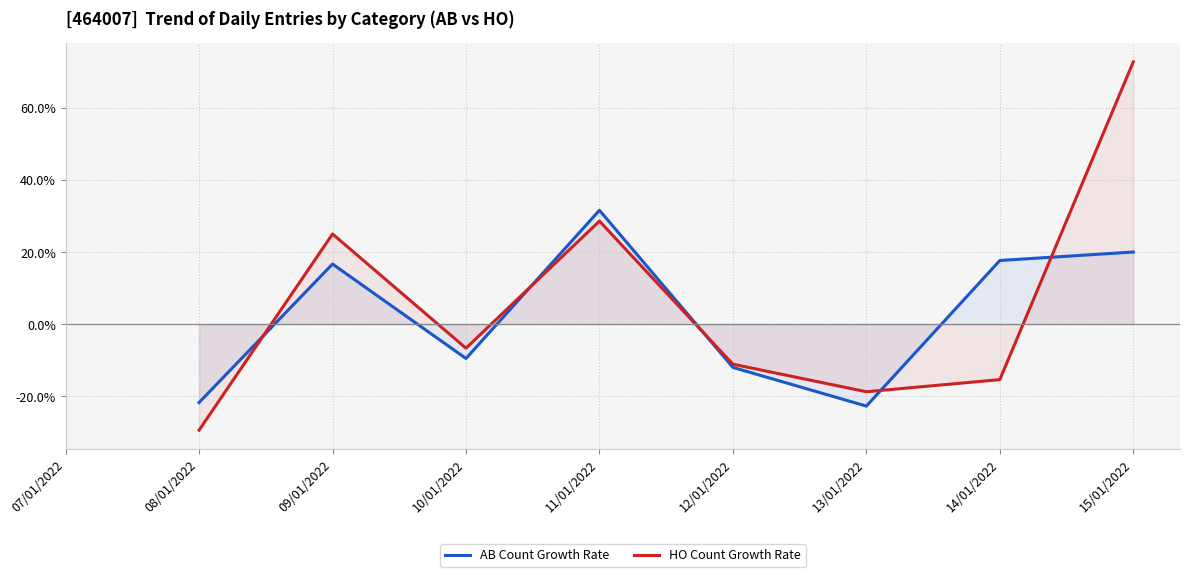

What is the difference between the highest and lowest values at 11/01/2022?

3.0